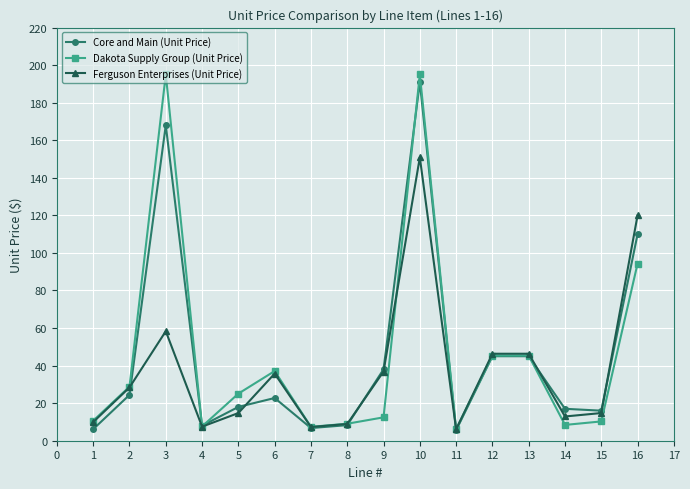

Is this an area chart (filled region under the line)?

No